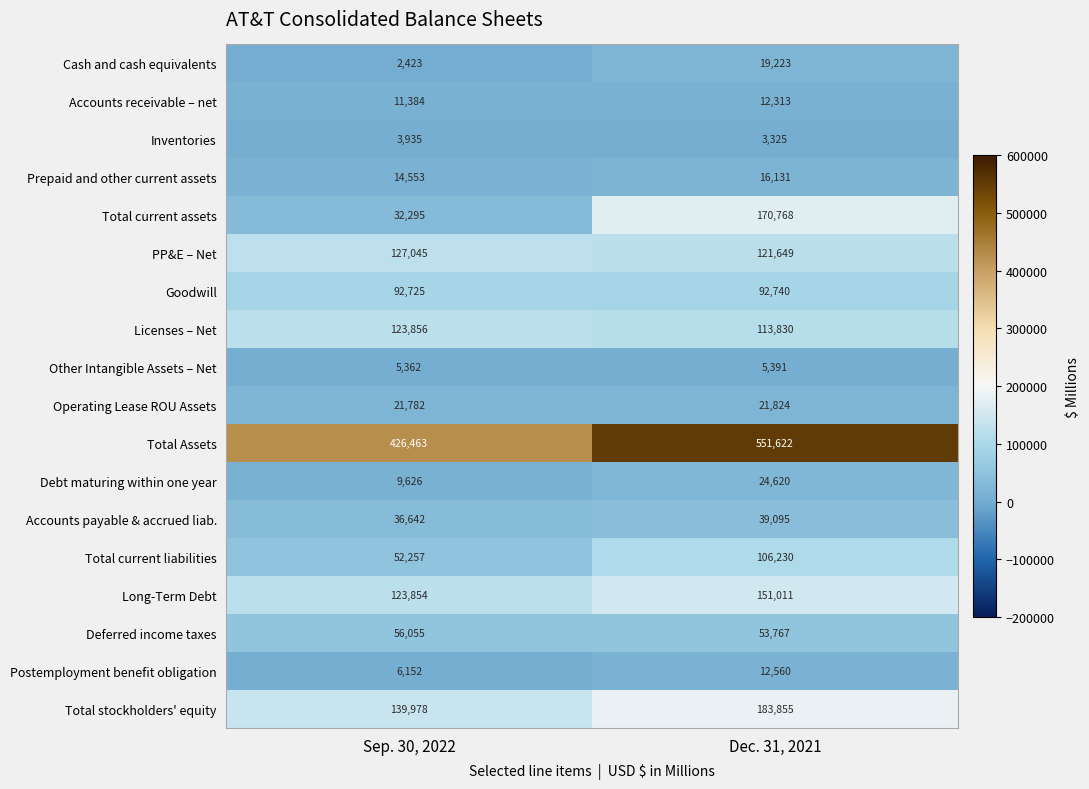

What is the sum of all Cash and cash equivalents values?

21646